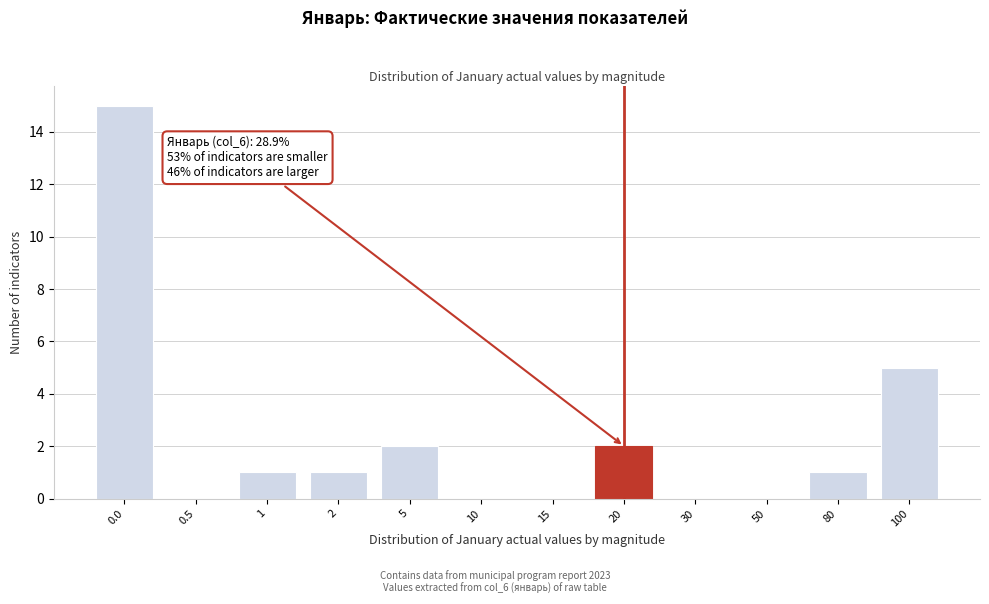

Reading left to right, transcribe all the data shown in this chart.

0.0=15	0.5=0	1=1	2=1	5=2	10=0	15=0	20=2	30=0	50=0	80=1	100=5